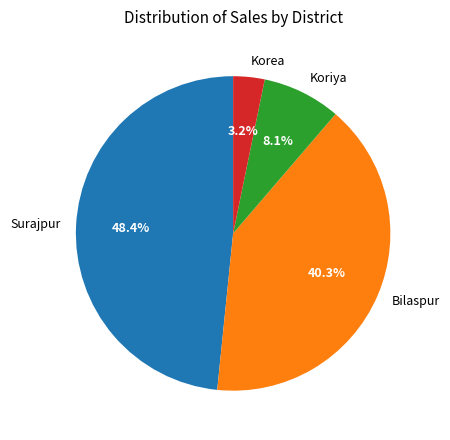

The Surajpur slice represents 48% of the pie. True or false?

True